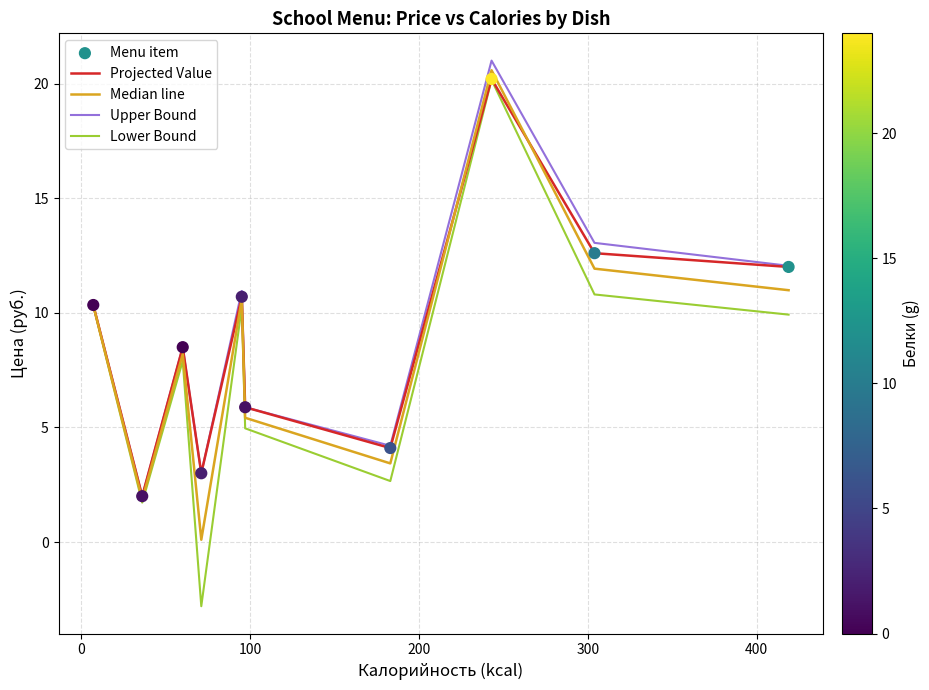

What is the minimum value shown in the chart?

-2.8